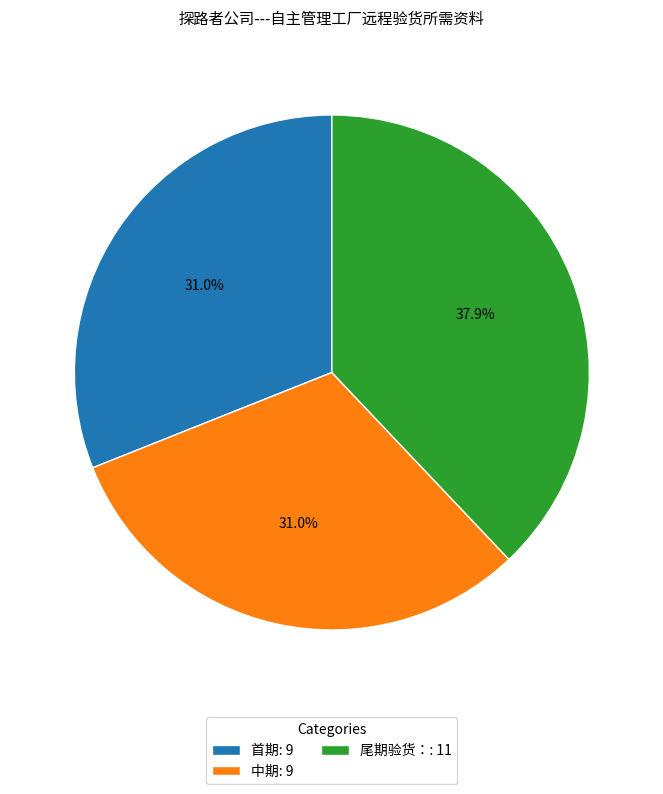

Does any single category account for the majority?

No